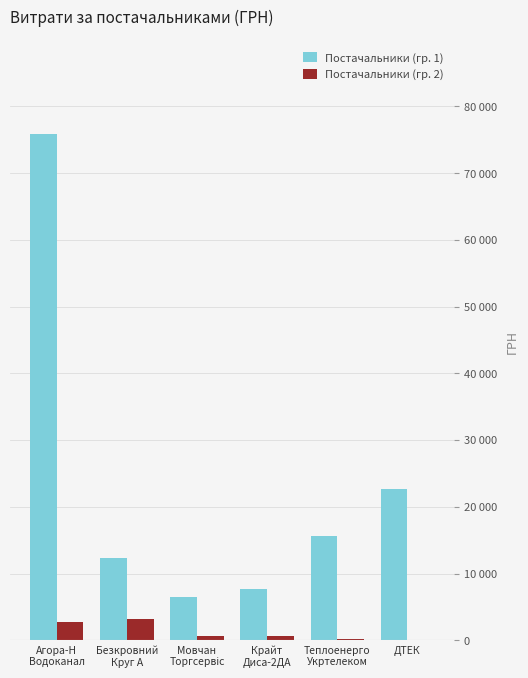

Where does the Постачальники (гр. 2) series first go above 720?

Агора-Н
Водоканал